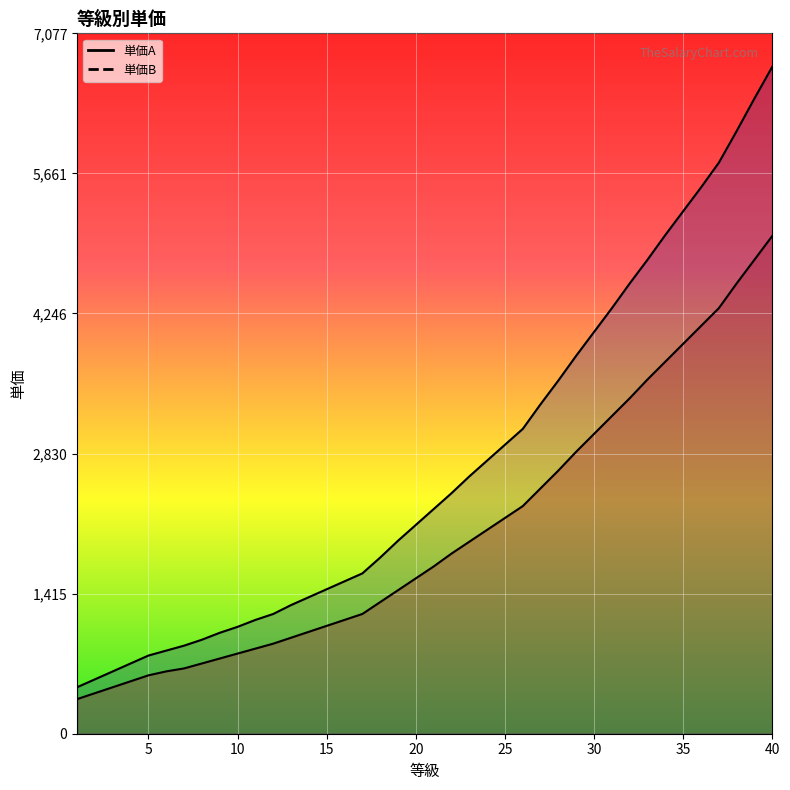

How many data points in 単価B are less than 2270?

20